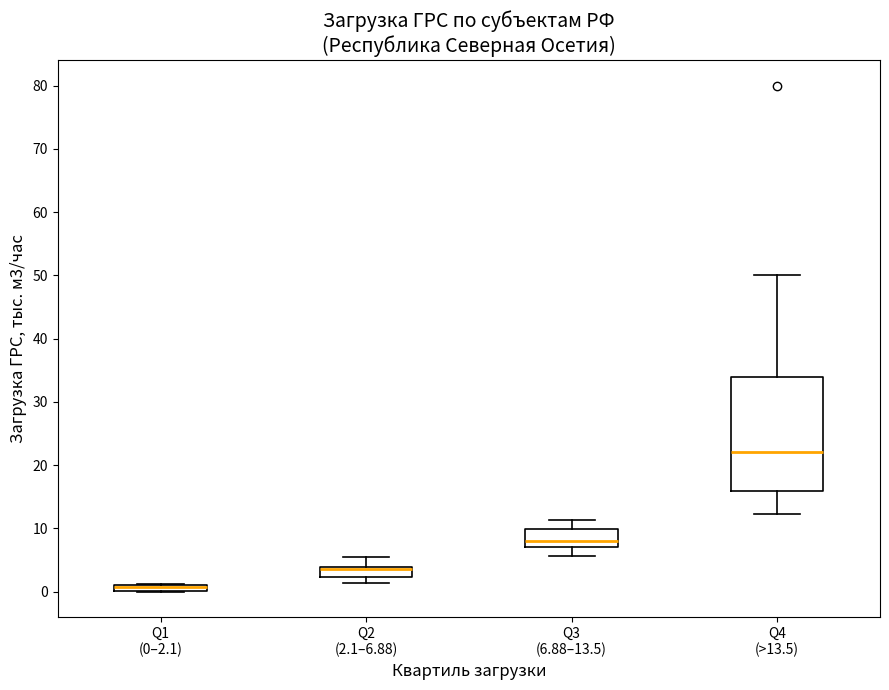

Which box has the highest median line?

Q4 (>13.5)